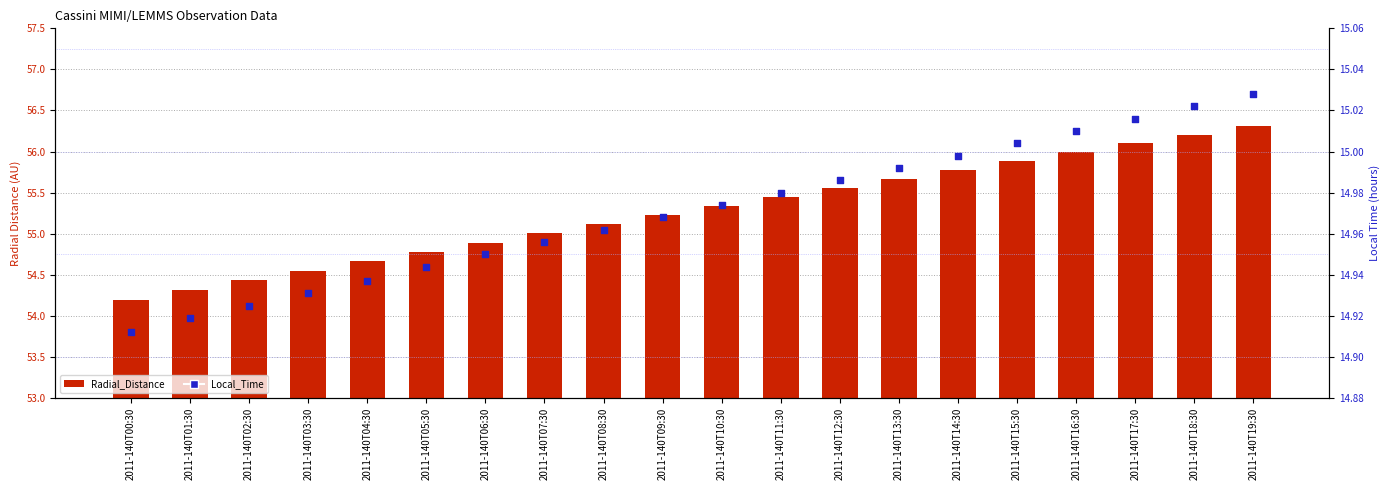

What is the total value across all series at 2011-140T14:30?

70.8